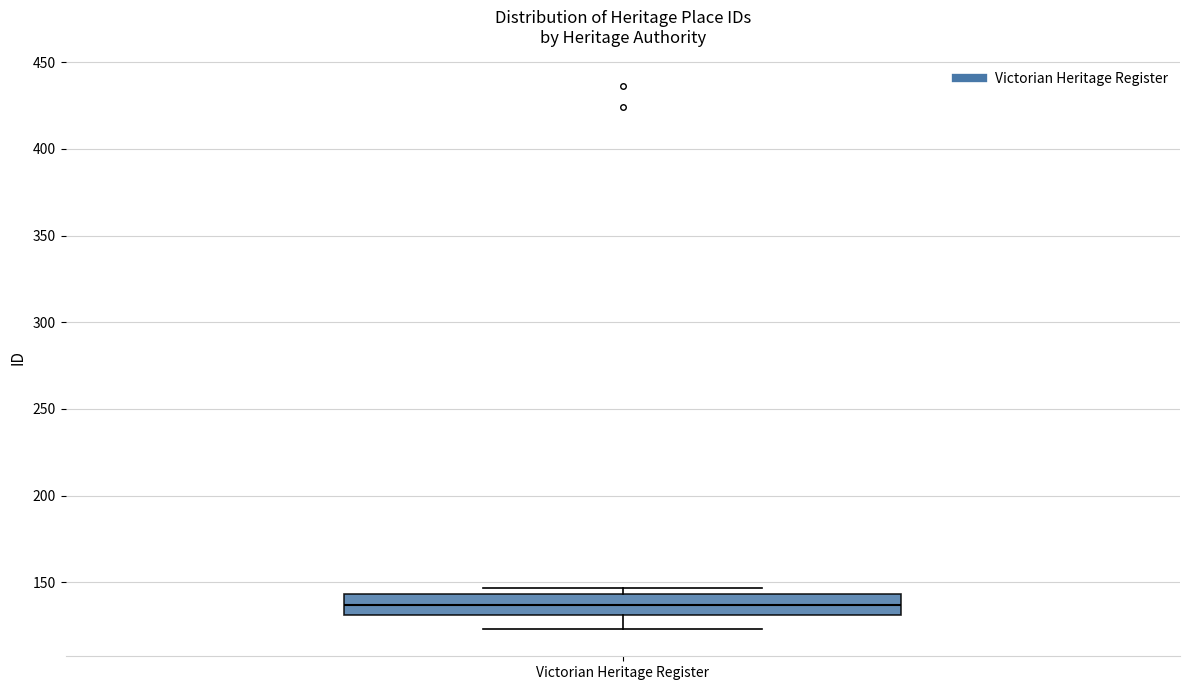

Transcribe this box plot: give where the median line is, the range the box spans, and where the two whiskers end, as read against the y-axis. The values are not printed on the chart, so give them approximately, as read against the axis.

median 135, box 130 to 145, whiskers 125 to 145 (just above the box's upper edge)